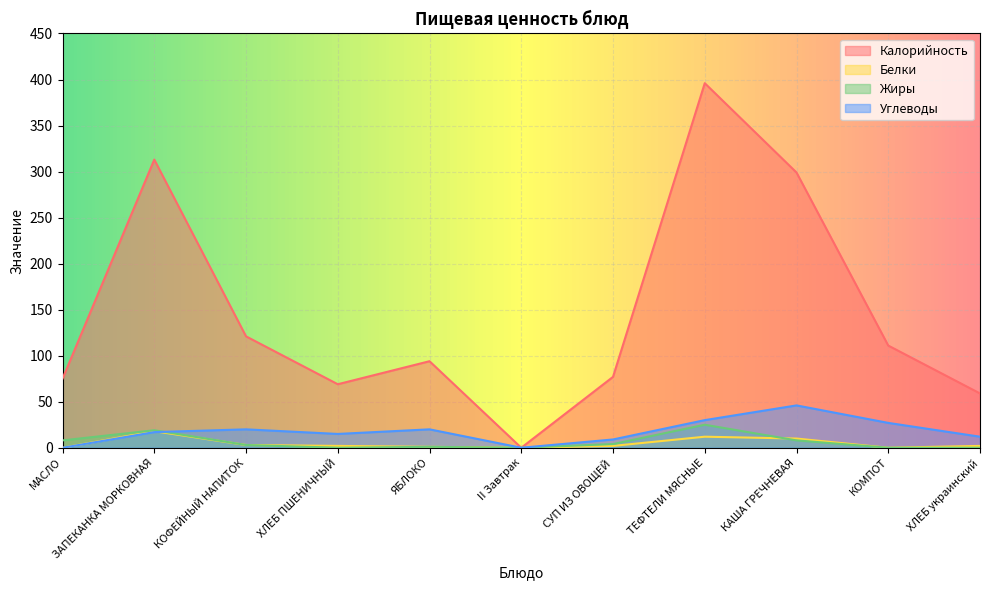

Reading left to right, list all the values displayed in this chart.

Калорийность: МАСЛО=75	ЗАПЕКАНКА МОРКОВНАЯ=313	КОФЕЙНЫЙ НАПИТОК=121	ХЛЕБ ПШЕНИЧНЫЙ=69	ЯБЛОКО=94	II Завтрак=0	СУП ИЗ ОВОЩЕЙ=77	ТЕФТЕЛИ МЯСНЫЕ=396	КАША ГРЕЧНЕВАЯ=299	КОМПОТ=111	ХЛЕБ украинский=59
Белки: МАСЛО=0	ЗАПЕКАНКА МОРКОВНАЯ=18	КОФЕЙНЫЙ НАПИТОК=3	ХЛЕБ ПШЕНИЧНЫЙ=2	ЯБЛОКО=1	II Завтрак=0	СУП ИЗ ОВОЩЕЙ=2	ТЕФТЕЛИ МЯСНЫЕ=12	КАША ГРЕЧНЕВАЯ=10	КОМПОТ=0	ХЛЕБ украинский=2
Жиры: МАСЛО=8	ЗАПЕКАНКА МОРКОВНАЯ=19	КОФЕЙНЫЙ НАПИТОК=3	ХЛЕБ ПШЕНИЧНЫЙ=0	ЯБЛОКО=1	II Завтрак=0	СУП ИЗ ОВОЩЕЙ=4	ТЕФТЕЛИ МЯСНЫЕ=25	КАША ГРЕЧНЕВАЯ=8	КОМПОТ=0	ХЛЕБ украинский=0
Углеводы: МАСЛО=0	ЗАПЕКАНКА МОРКОВНАЯ=17	КОФЕЙНЫЙ НАПИТОК=20	ХЛЕБ ПШЕНИЧНЫЙ=15	ЯБЛОКО=20	II Завтрак=0	СУП ИЗ ОВОЩЕЙ=9	ТЕФТЕЛИ МЯСНЫЕ=30	КАША ГРЕЧНЕВАЯ=46	КОМПОТ=27	ХЛЕБ украинский=12